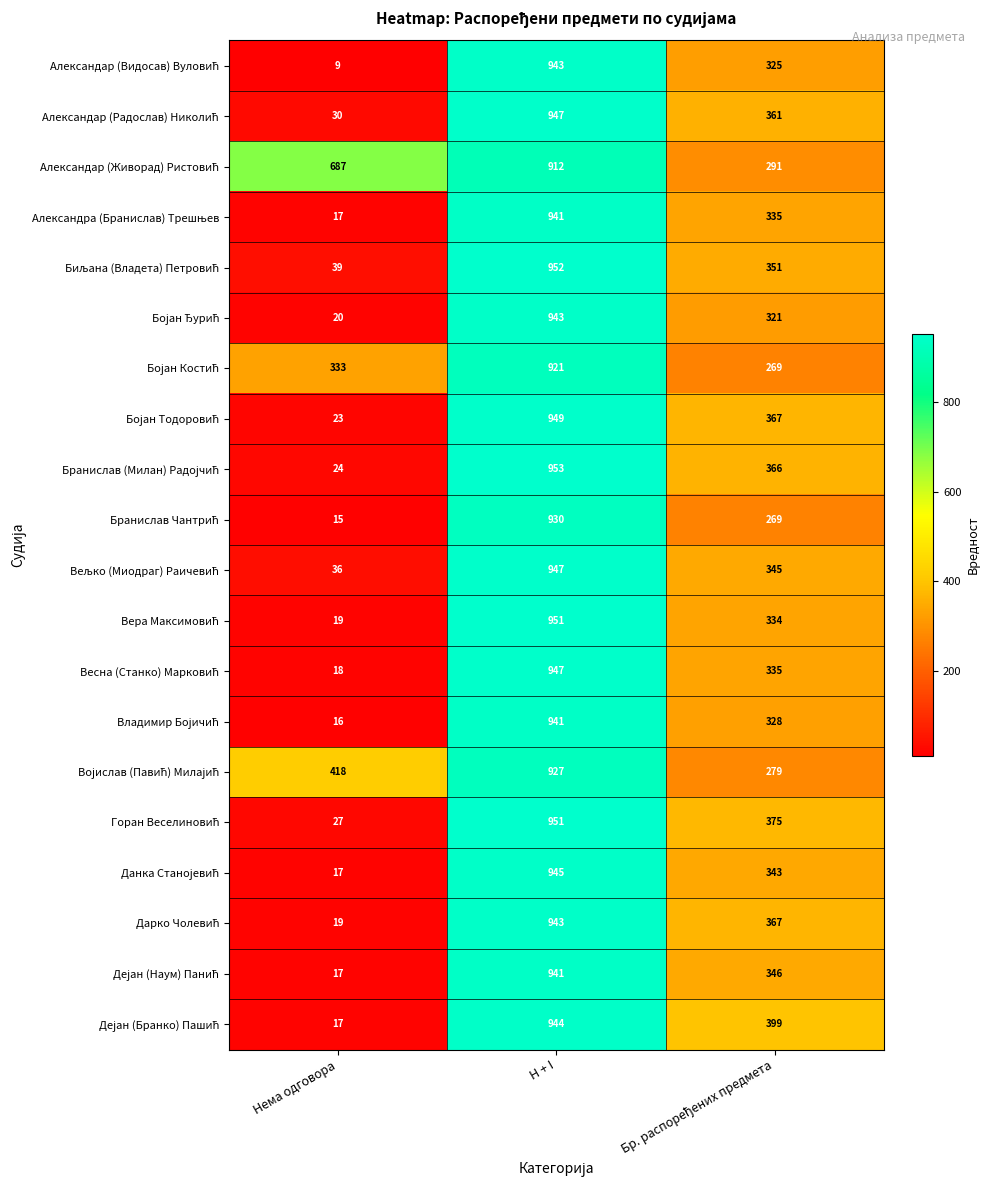

At how many categories does at least one series exceed 834?

1